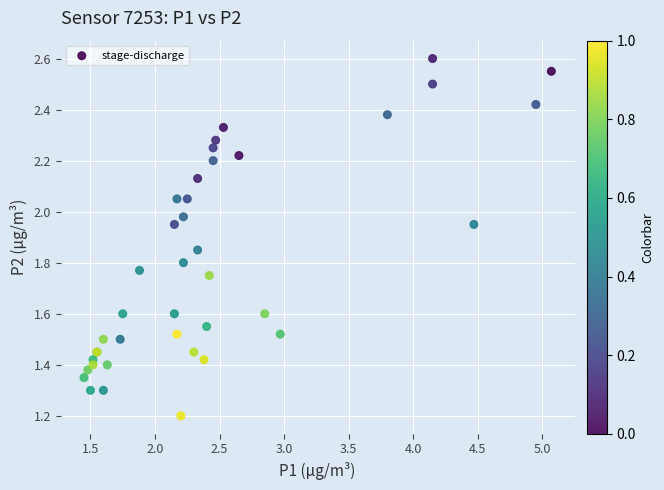

What Y value in the scatter plot is closest to 1?

1.2